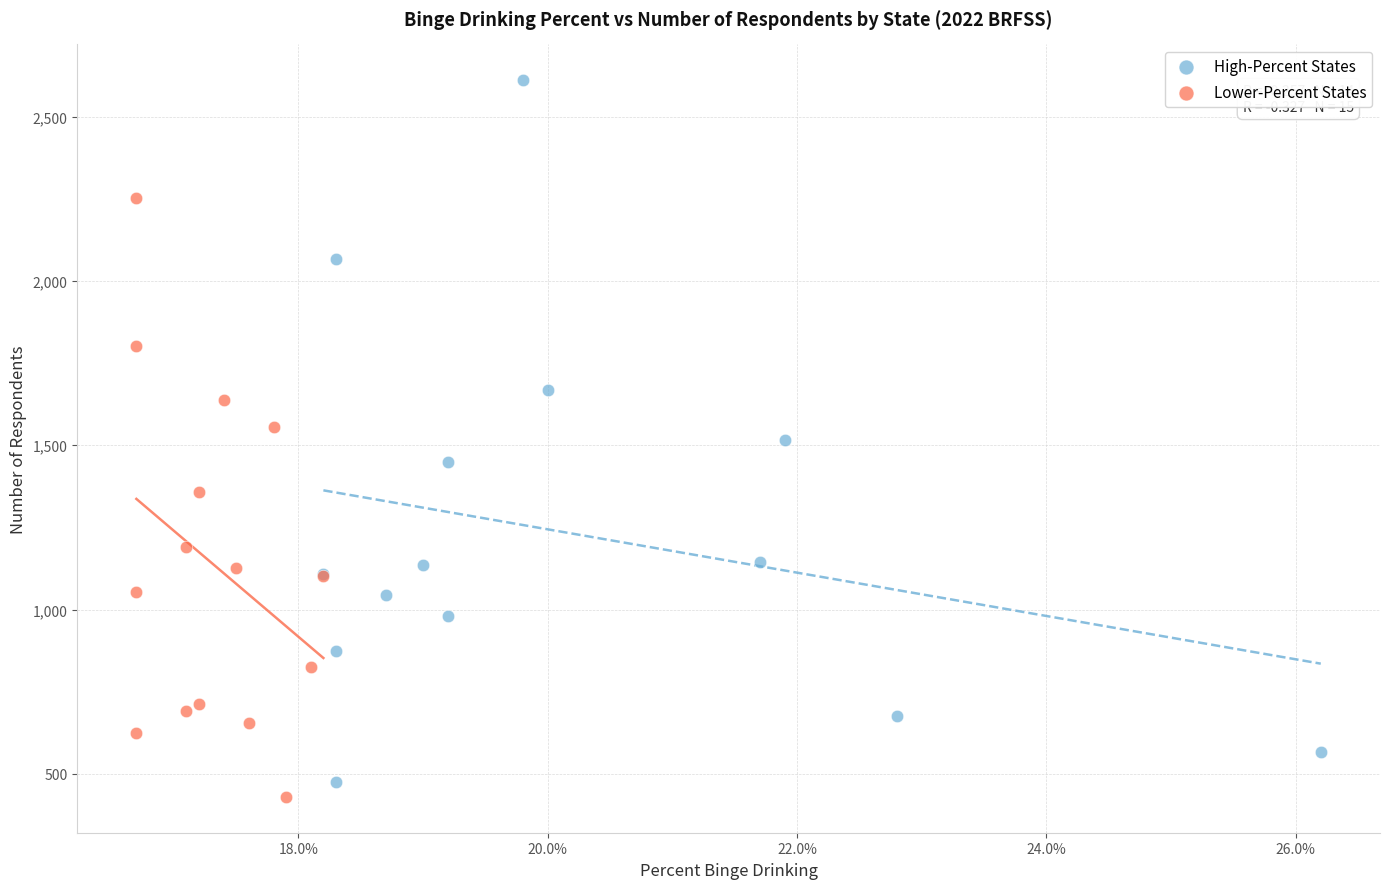

Which series has the largest Y range (max minus min)?

High-Percent States